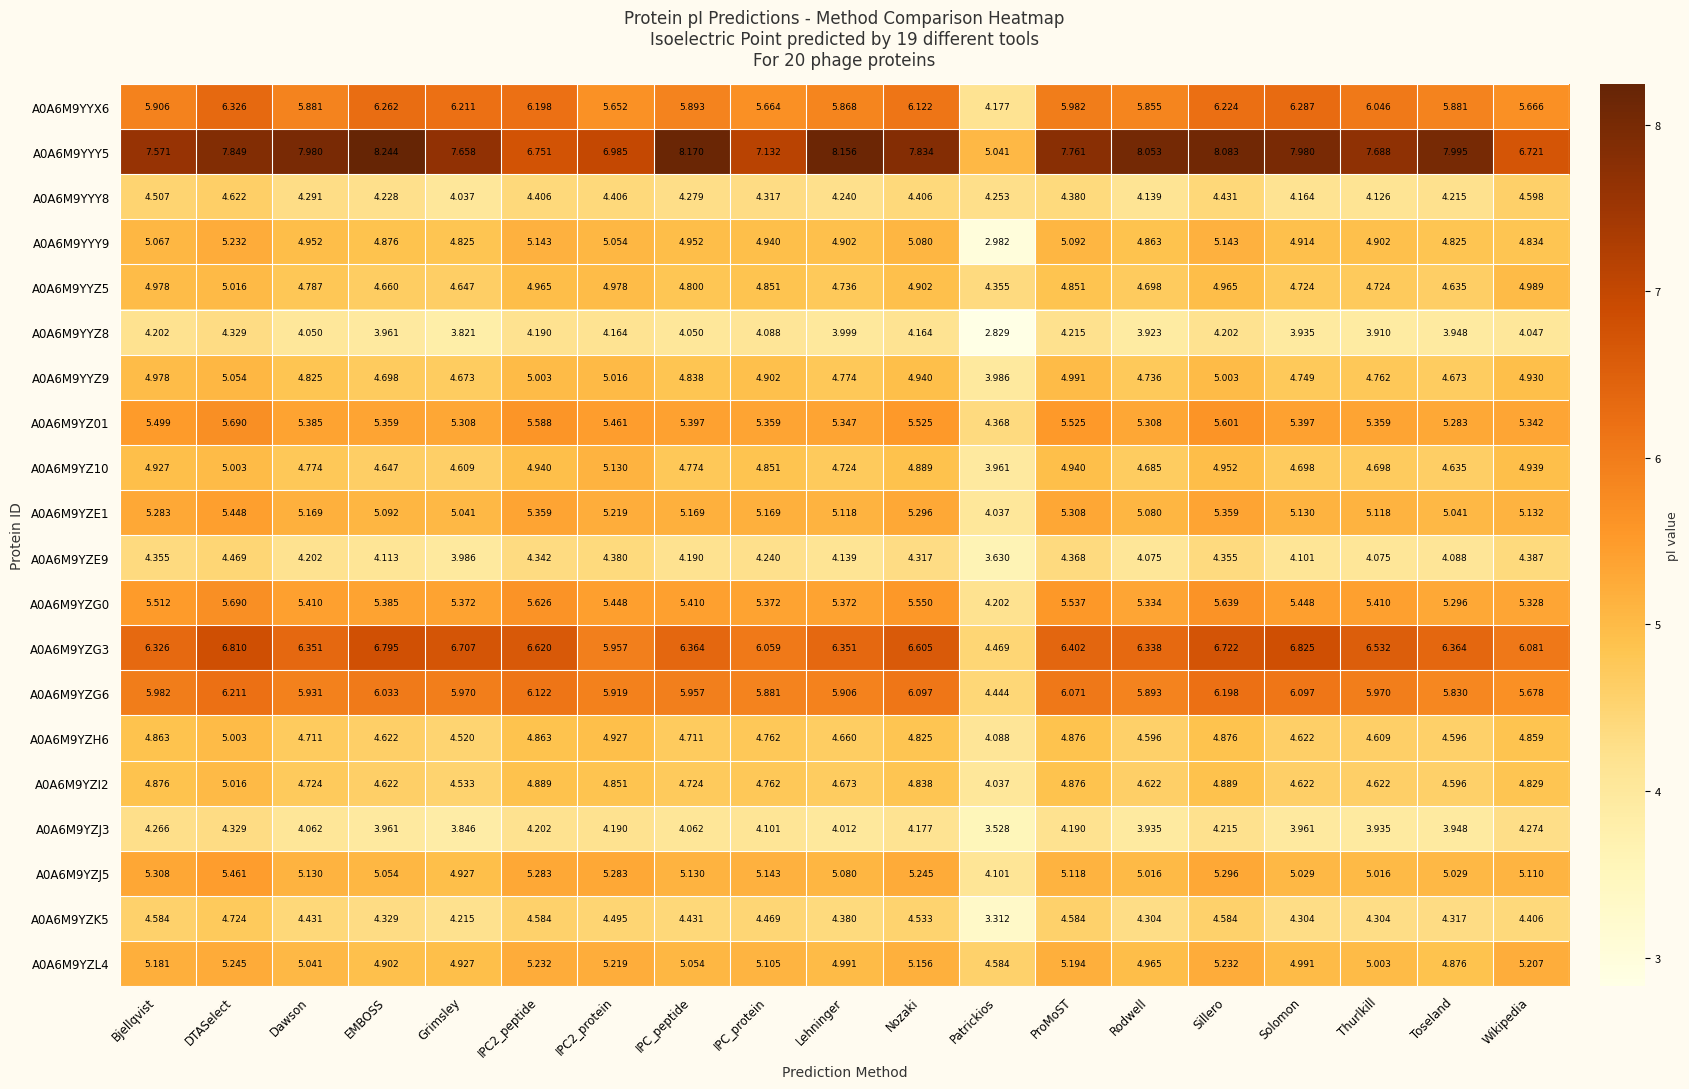

At how many categories does at least one series exceed 6?

18